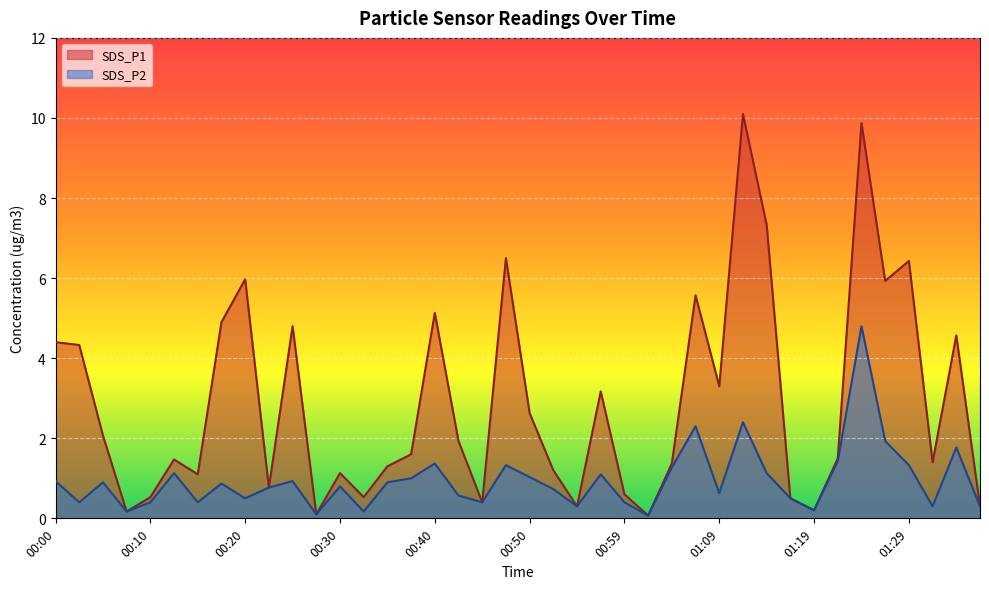

What is the label of the 2nd point from the right?

01:34